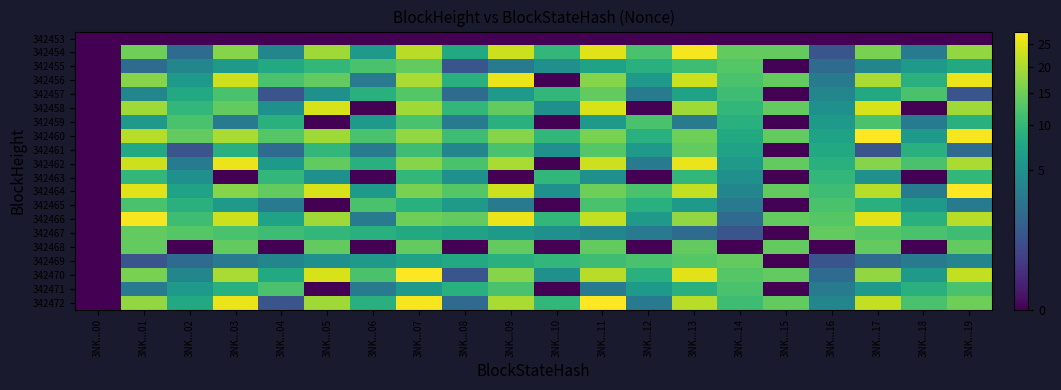

How many distinct data groups are displayed?

20